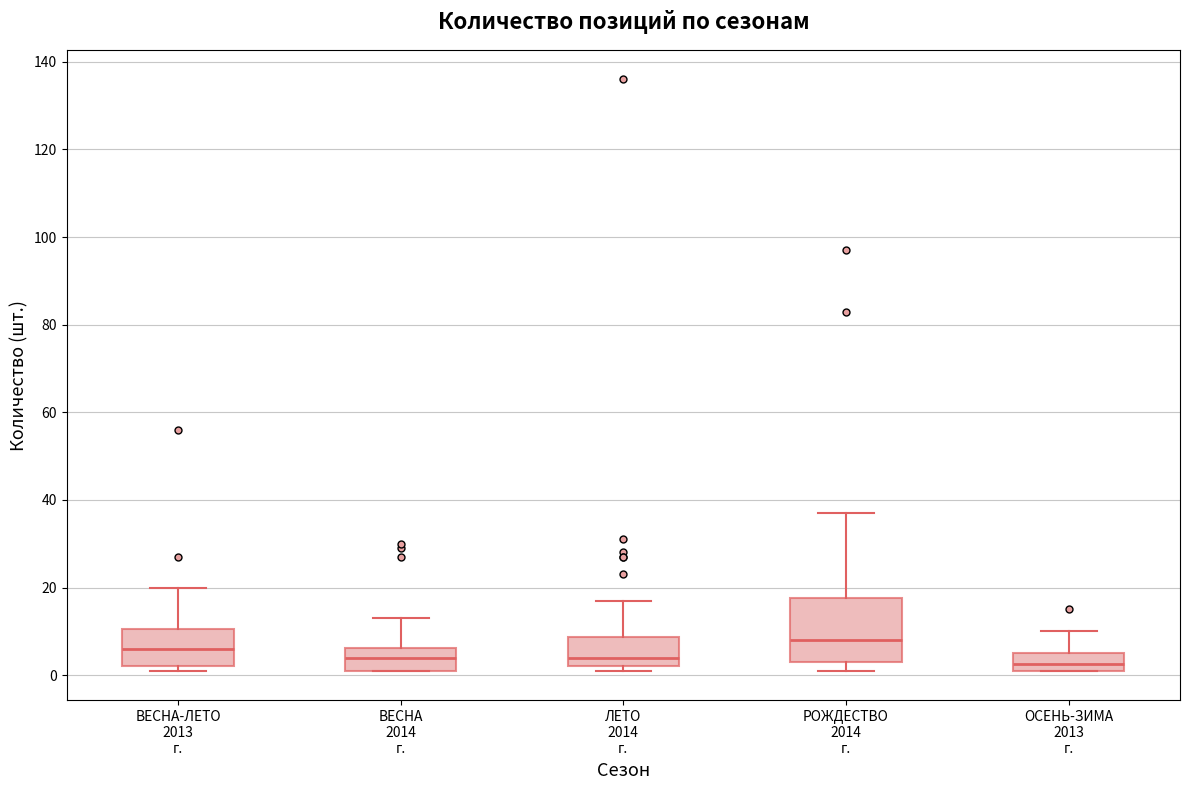

Which box has the highest median line?

РОЖДЕСТВО 2014 г.